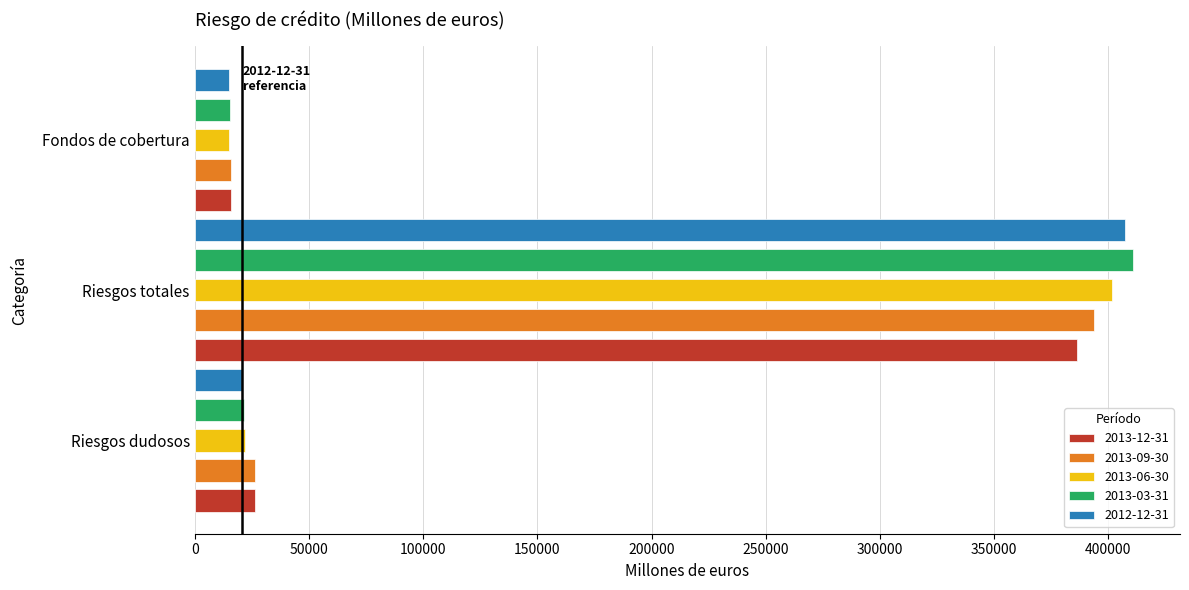

Which category has the highest value across all series?

Riesgos totales